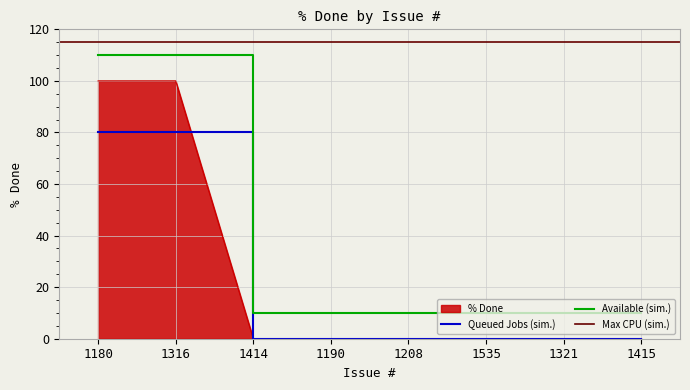

What is the minimum value for Available (sim.)?

10